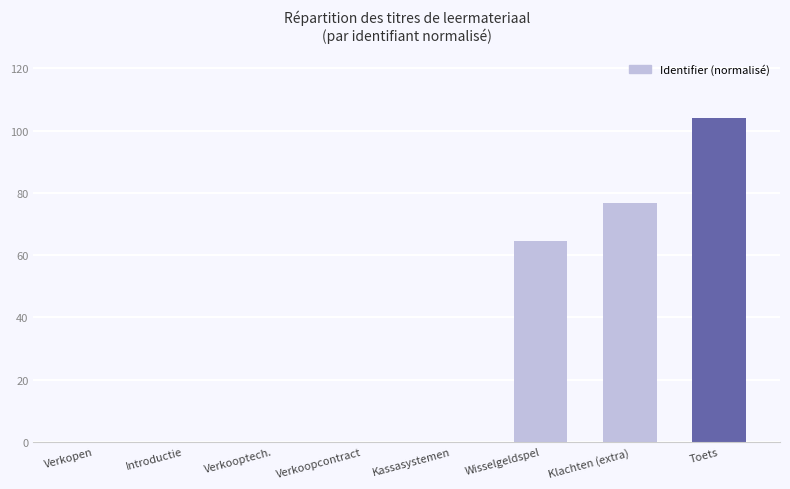

What is the greatest value displayed?

104.0